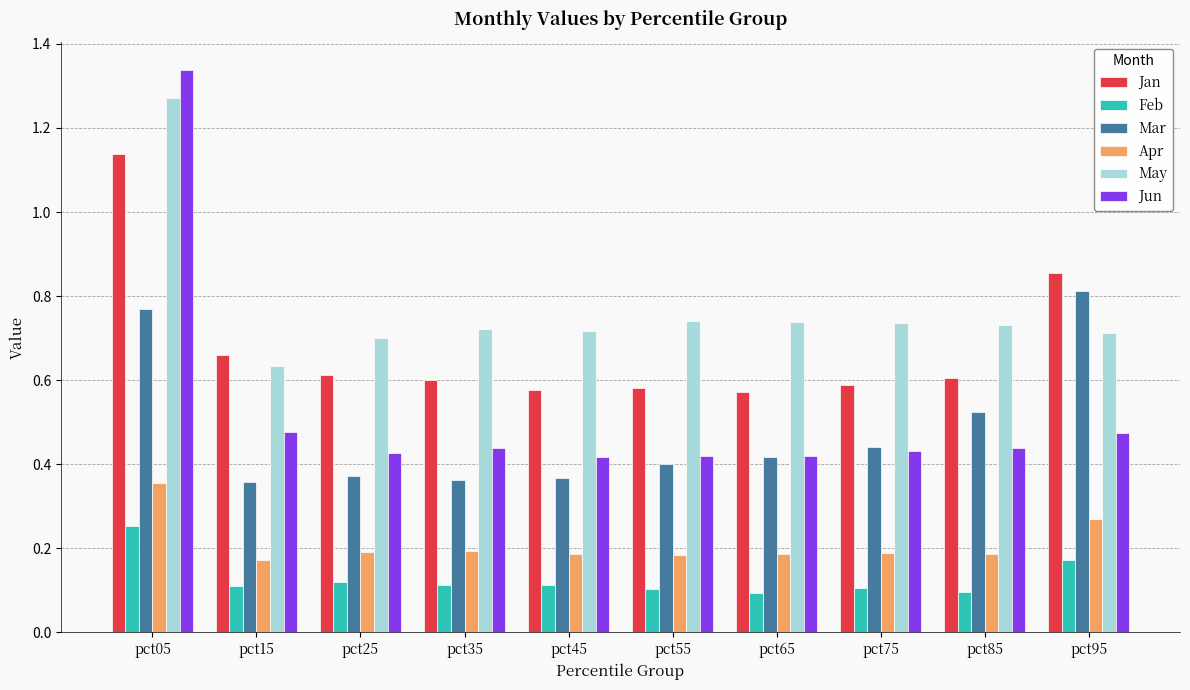

What is the sum of all Jun values?

5.3